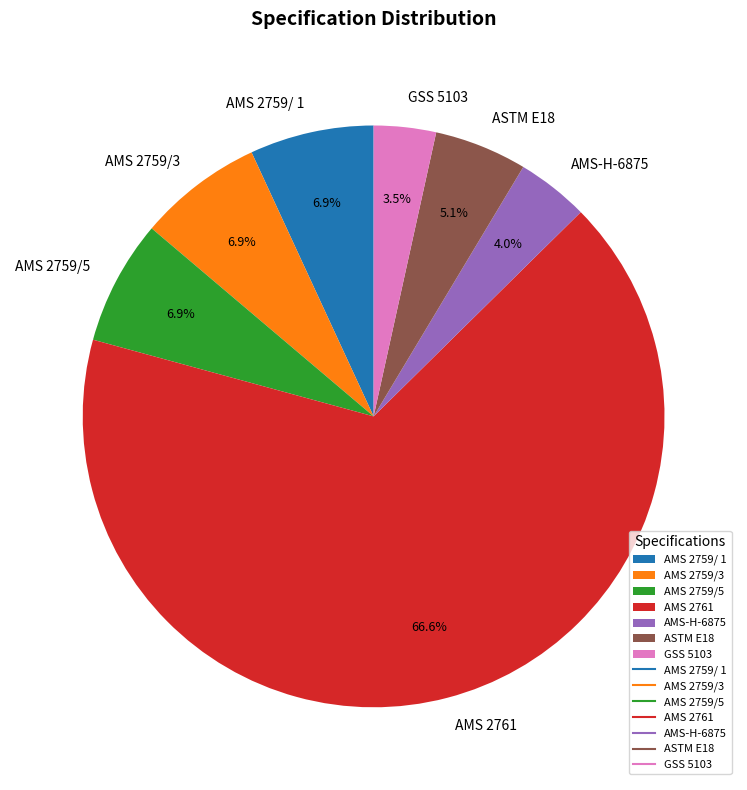

To the nearest percent, what portion does AMS 2761 represent?

67%